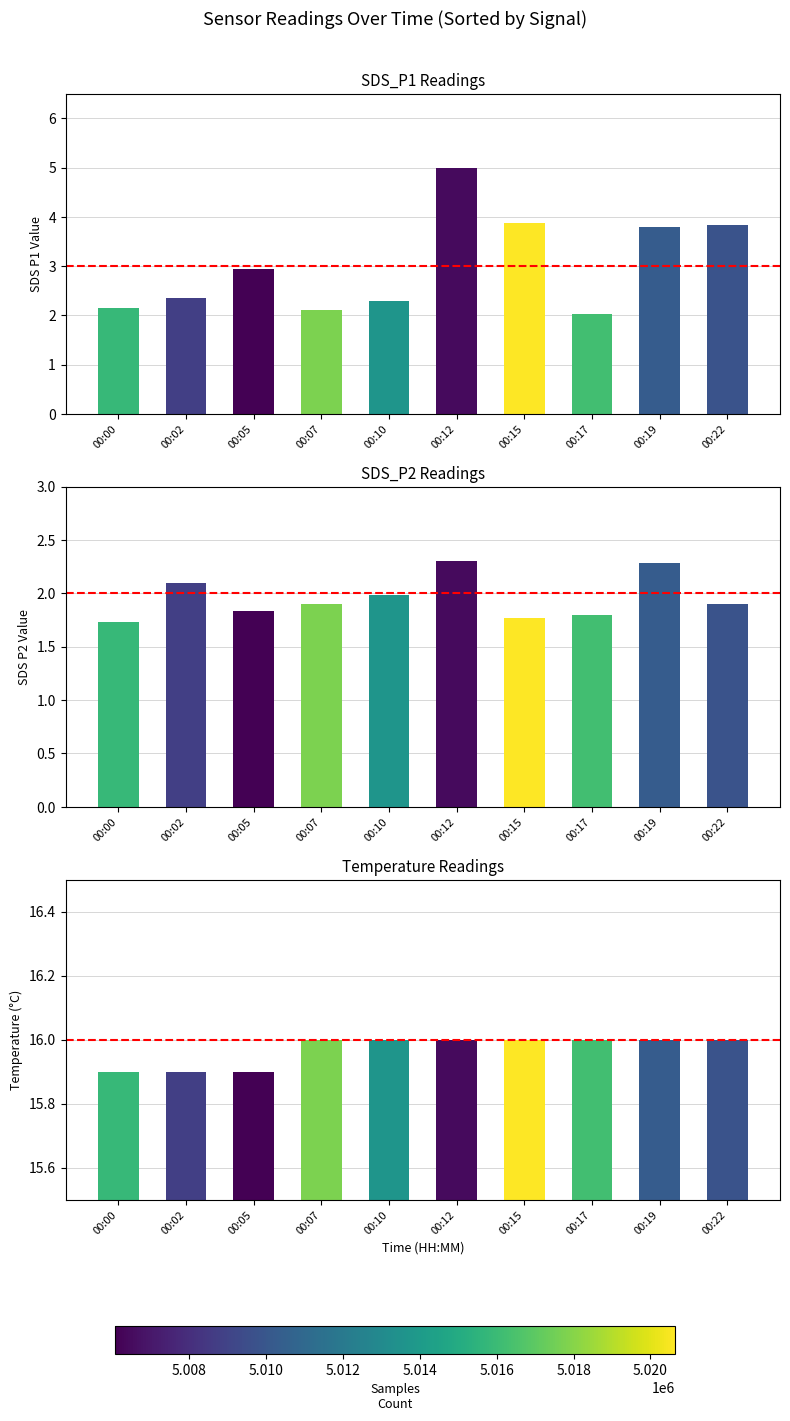

Rank the categories by Temp value from lowest to highest.

00:00, 00:02, 00:05, 00:07, 00:10, 00:12, 00:15, 00:17, 00:19, 00:22